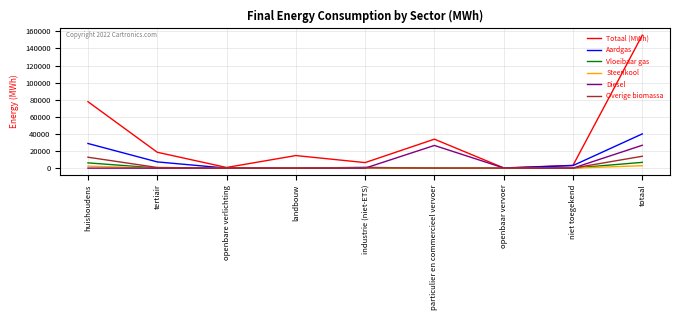

Which series has the widest spread of values?

Totaal (MWh)